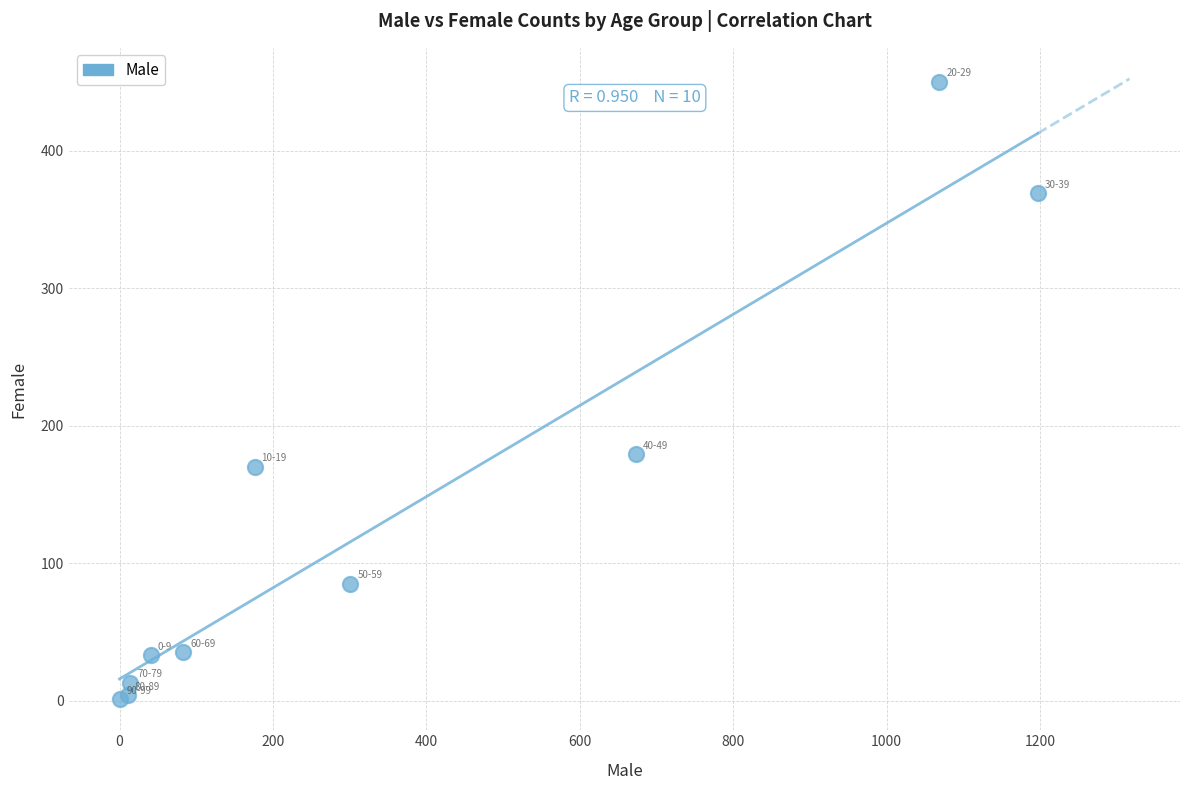

What Y value in the scatter plot is closest to 225?

179